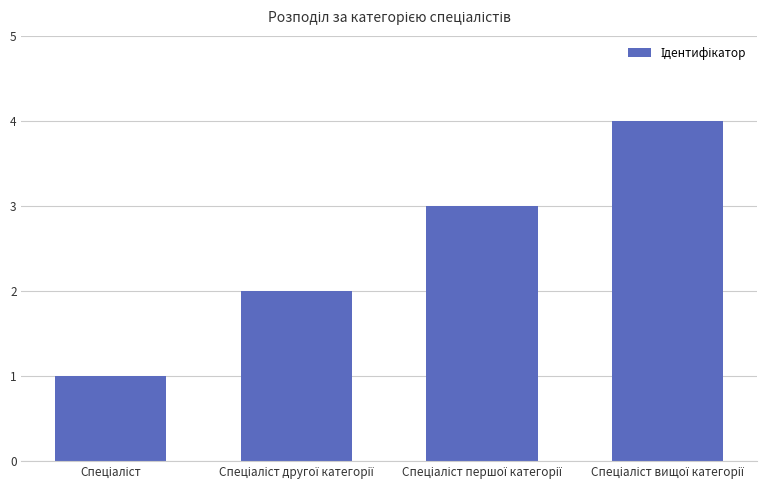

What is the greatest value displayed?

4